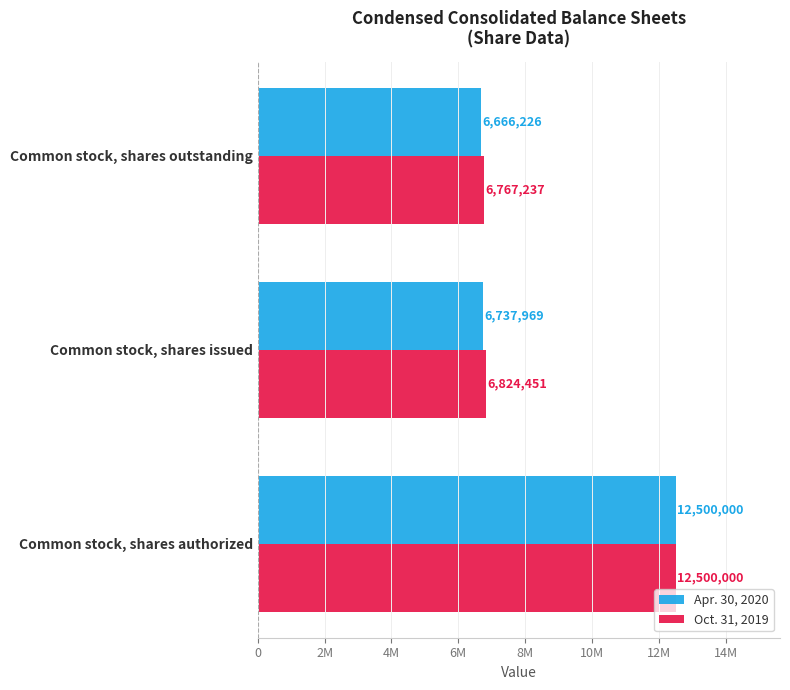

What are all the series names shown in the legend?

Apr. 30, 2020, Oct. 31, 2019